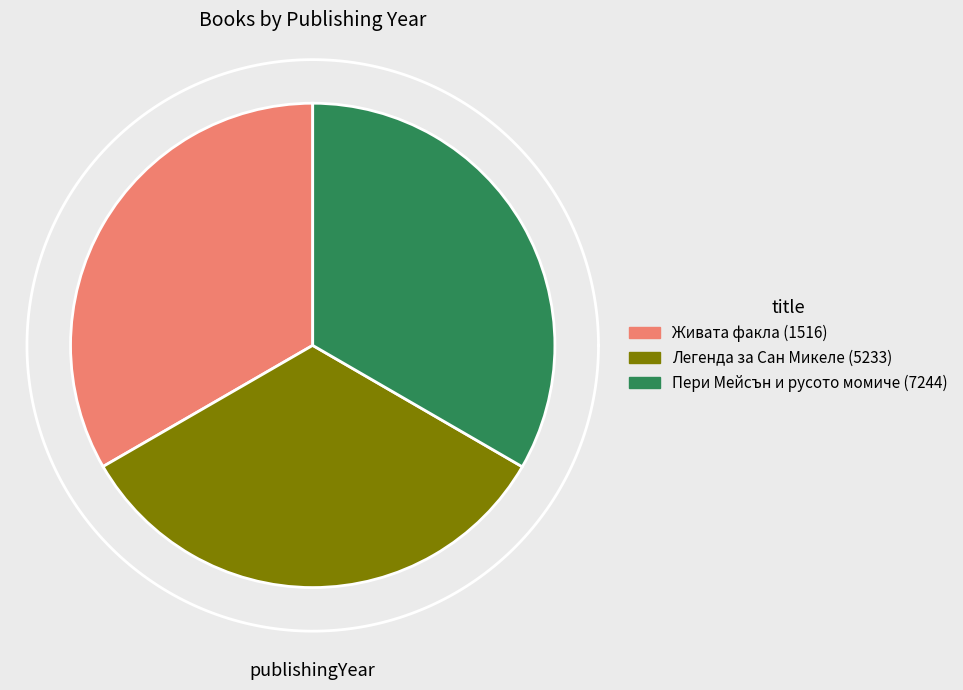

Rank the categories by value from highest to lowest.

Пери Мейсън и русото момиче (7244), Живата факла (1516), Легенда за Сан Микеле (5233)